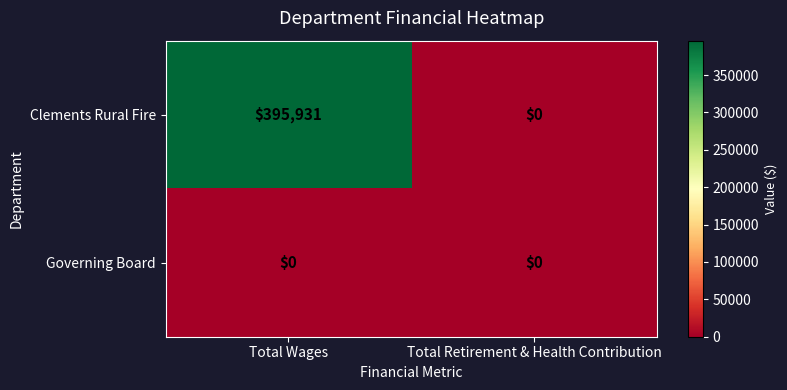

What is the total value across all series at Total Wages?

395931